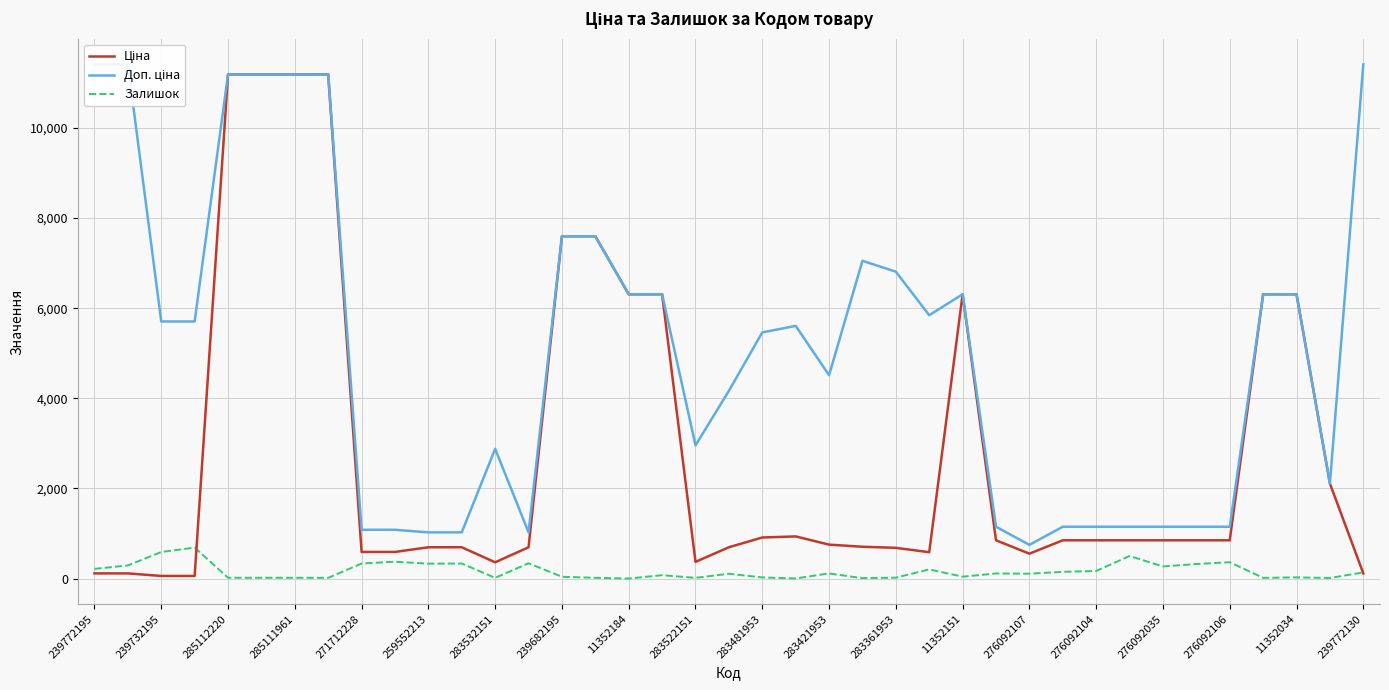

Is it true that Залишок equals 106.0 at 239772130?

True